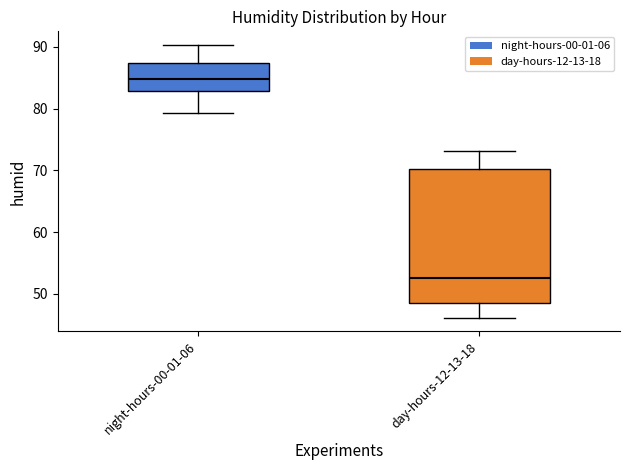

Which box is the tallest, from its lower edge to its upper edge?

day-hours-12-13-18